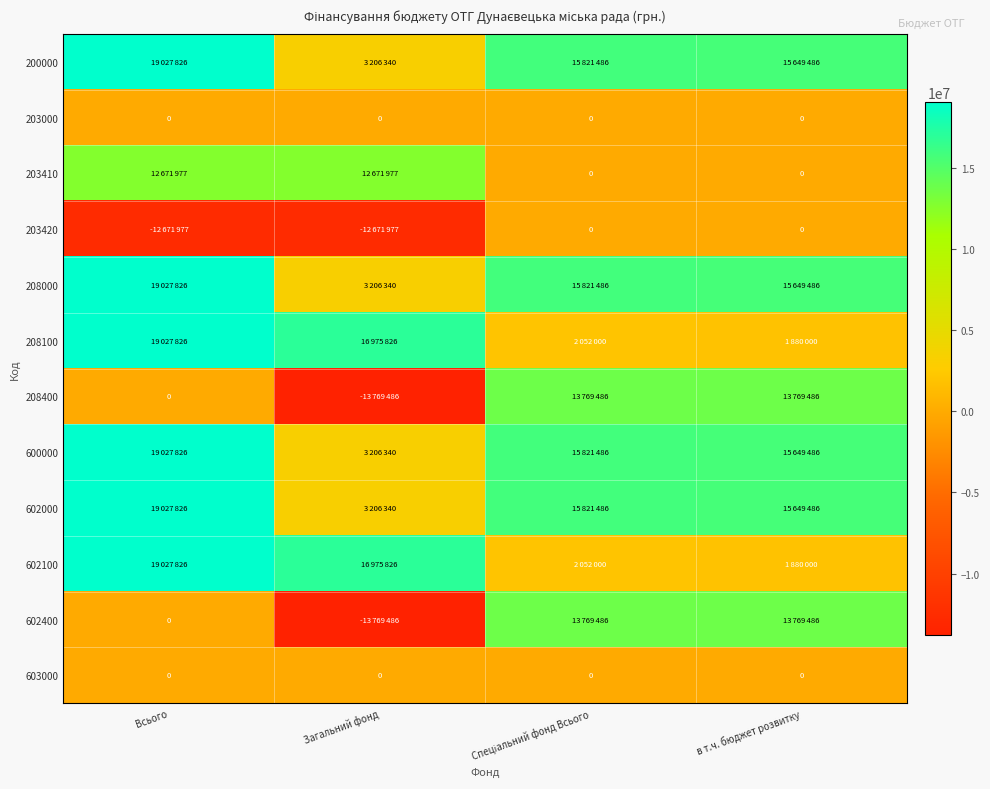

True or false: 200000 has a value of 19027826 at Всього.

True